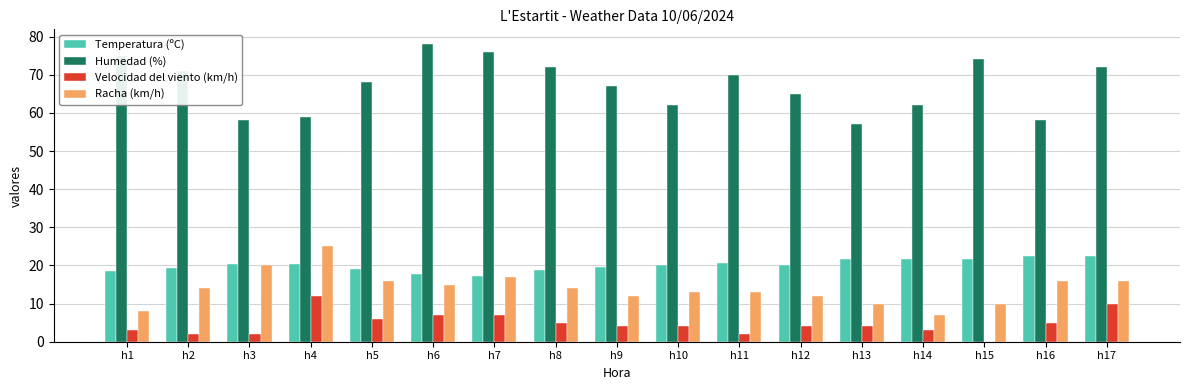

Which series has the largest range (max minus min)?

Humedad (%)